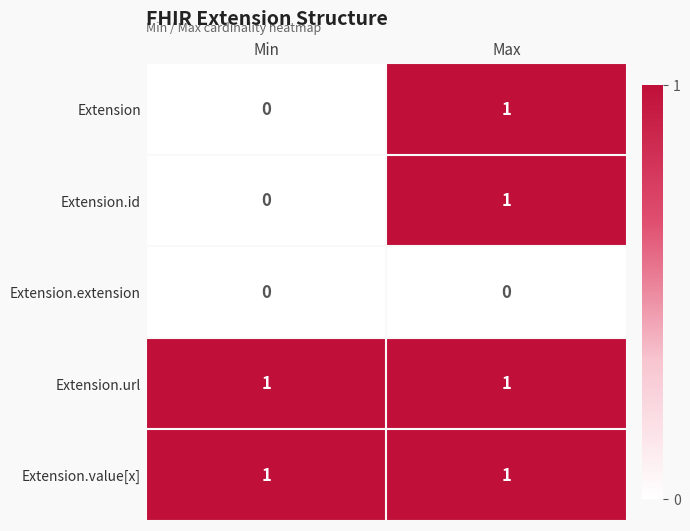

Which category has the highest value in the Extension series?

Max